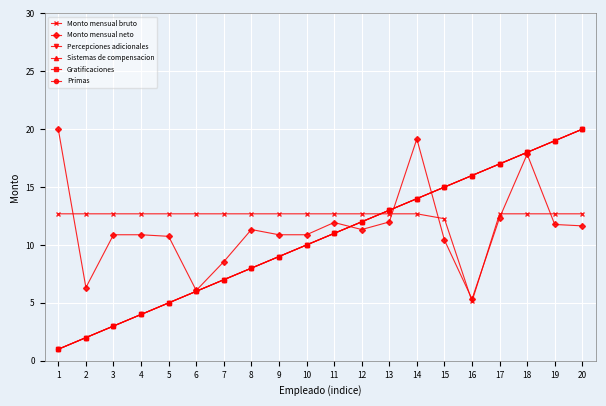

List the labels in order of Monto mensual bruto value, smallest first.

16, 15, 1, 2, 3, 4, 5, 6, 7, 8, 9, 10, 11, 12, 13, 14, 17, 18, 19, 20